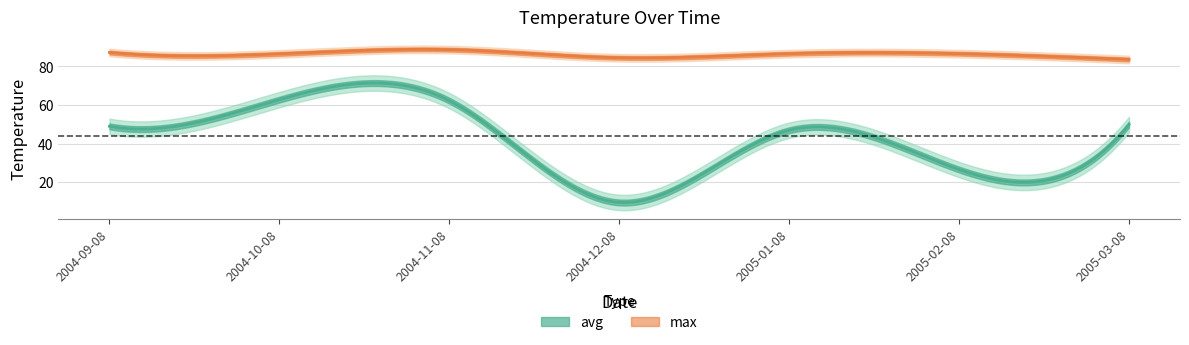

Between 2005-01-08 and 2005-03-08, which series saw the biggest shift?

max